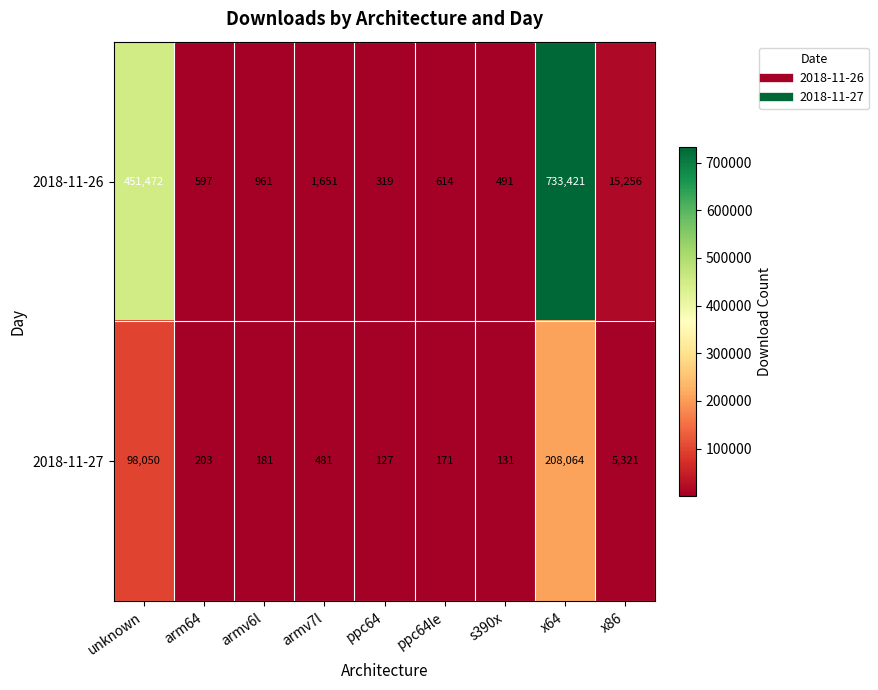

At which label is 2018-11-27 closest to 104095?

unknown